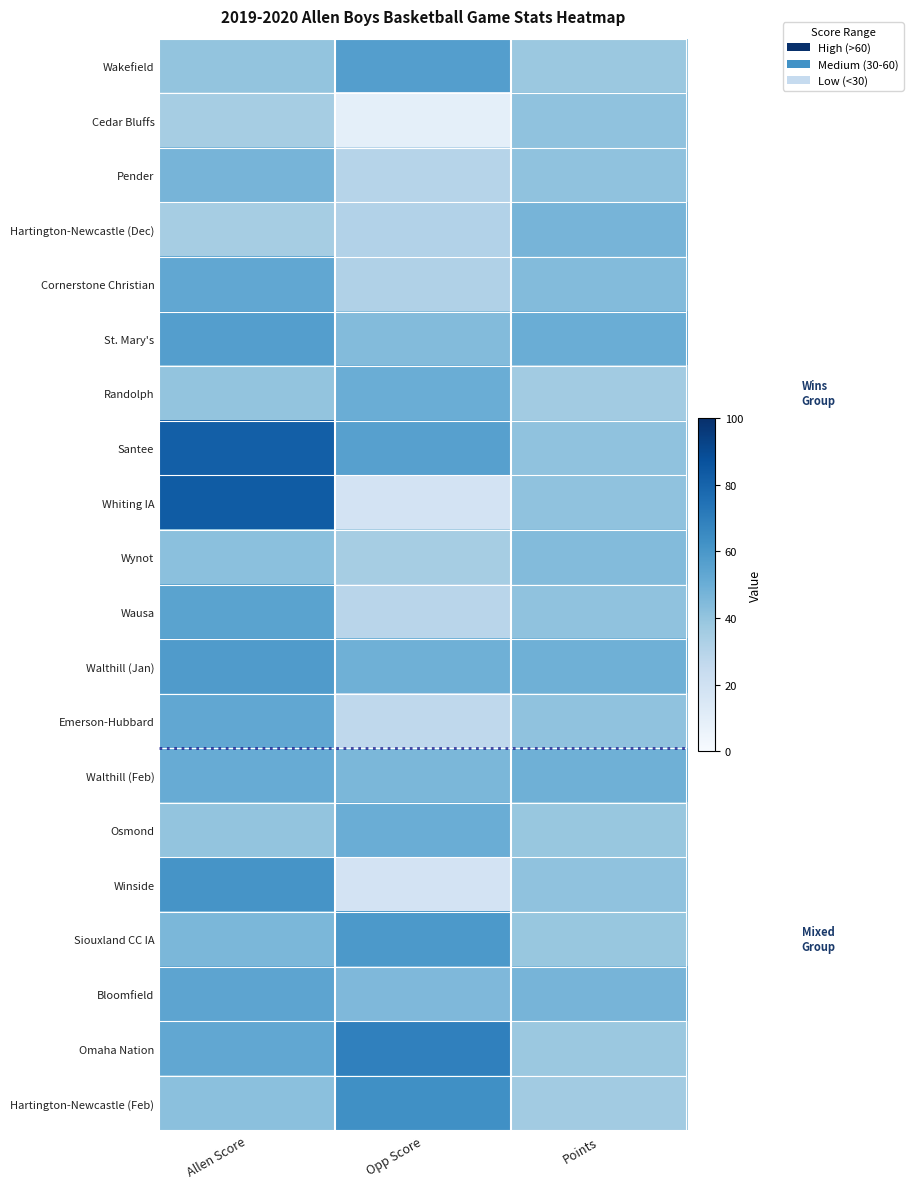

What is the spread (max minus min) of values at Opp Score?

60